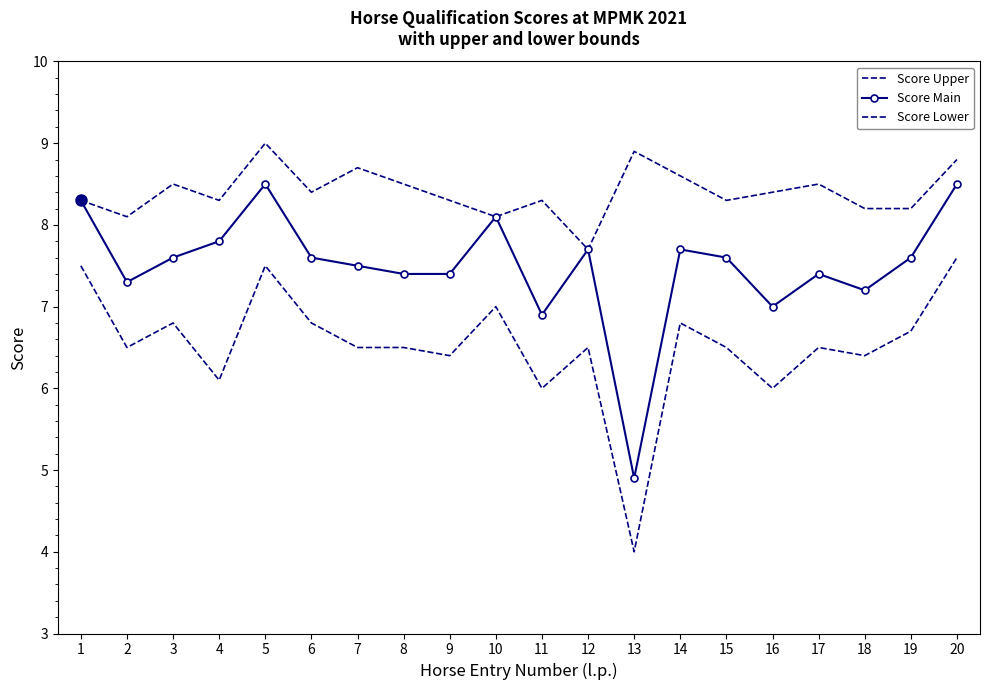

The value of Score Lower at 17 is 11.5. True or false?

False